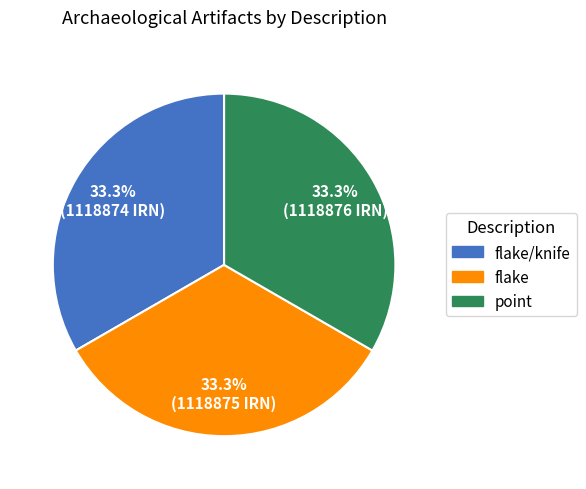

How many slices are in this pie chart?

3